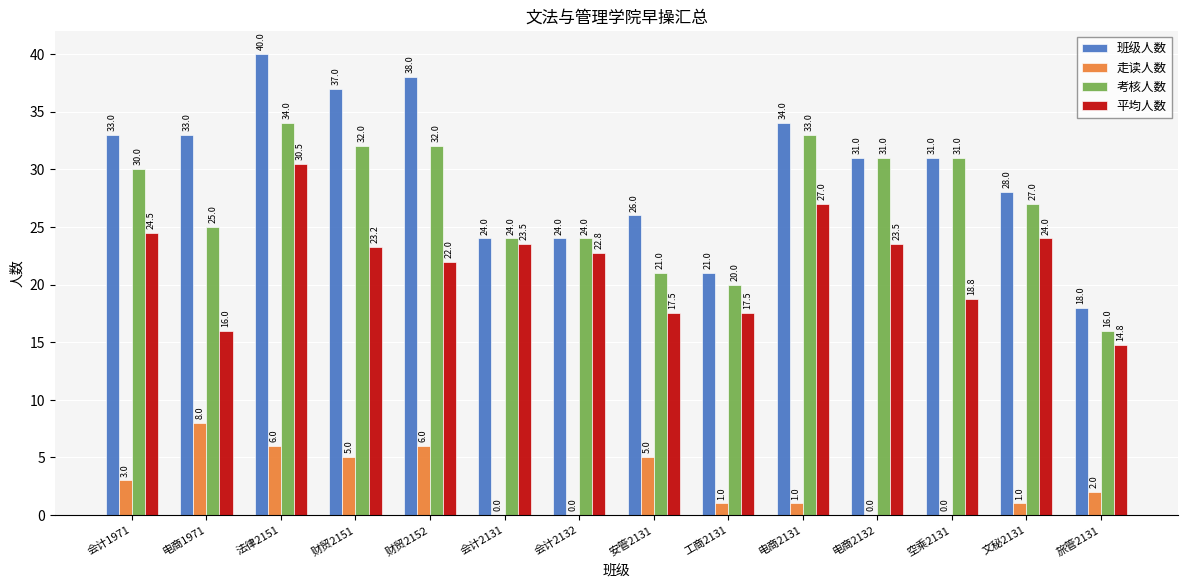

Count the 走读人数 values in the range 0 to 5.

11